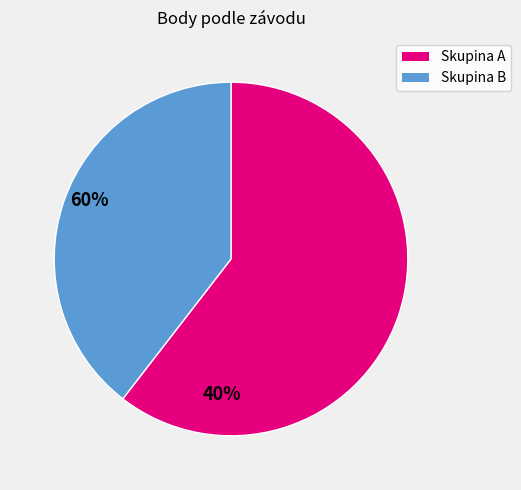

Is there a majority slice in this chart?

Yes